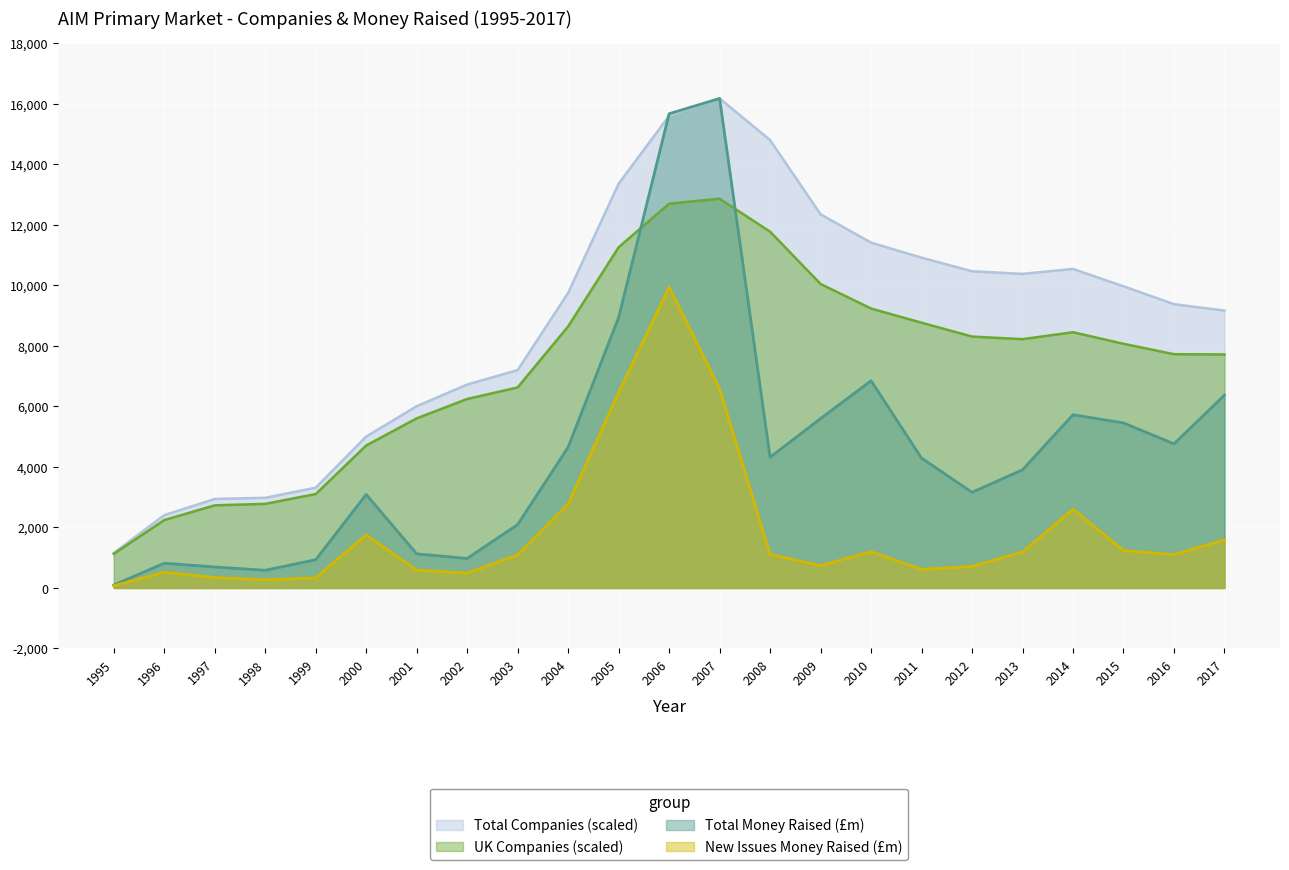

Where is the first local minimum for UK Companies?

2013